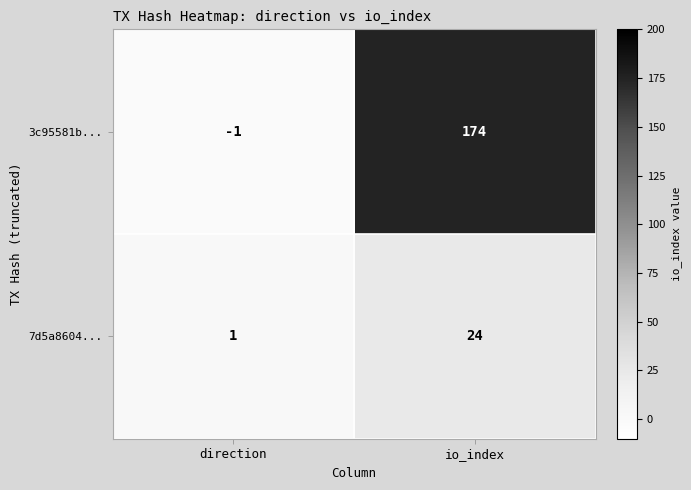

At which label is 7d5a8604... closest to 12?

direction